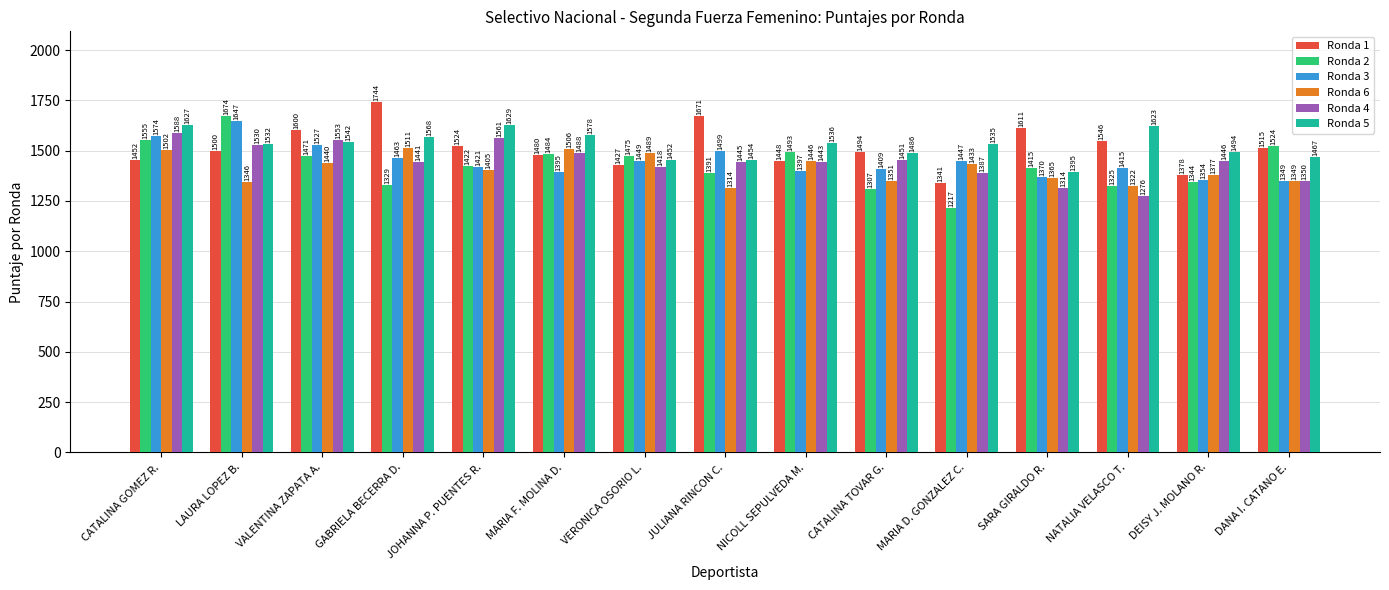

Reading left to right, what are all the values shown in this chart?

Ronda 1: 1452	1500	1600	1744	1524	1480	1427	1671	1448	1494	1341	1611	1546	1378	1515
Ronda 2: 1555	1674	1471	1329	1422	1484	1475	1391	1493	1307	1217	1415	1325	1344	1524
Ronda 3: 1574	1647	1527	1463	1421	1395	1449	1499	1397	1409	1447	1370	1415	1354	1349
Ronda 6: 1502	1346	1440	1511	1405	1506	1489	1314	1446	1351	1433	1365	1322	1377	1349
Ronda 4: 1588	1530	1553	1441	1561	1488	1418	1445	1443	1451	1387	1314	1276	1446	1350
Ronda 5: 1627	1532	1542	1568	1629	1578	1452	1454	1536	1486	1535	1395	1623	1494	1467